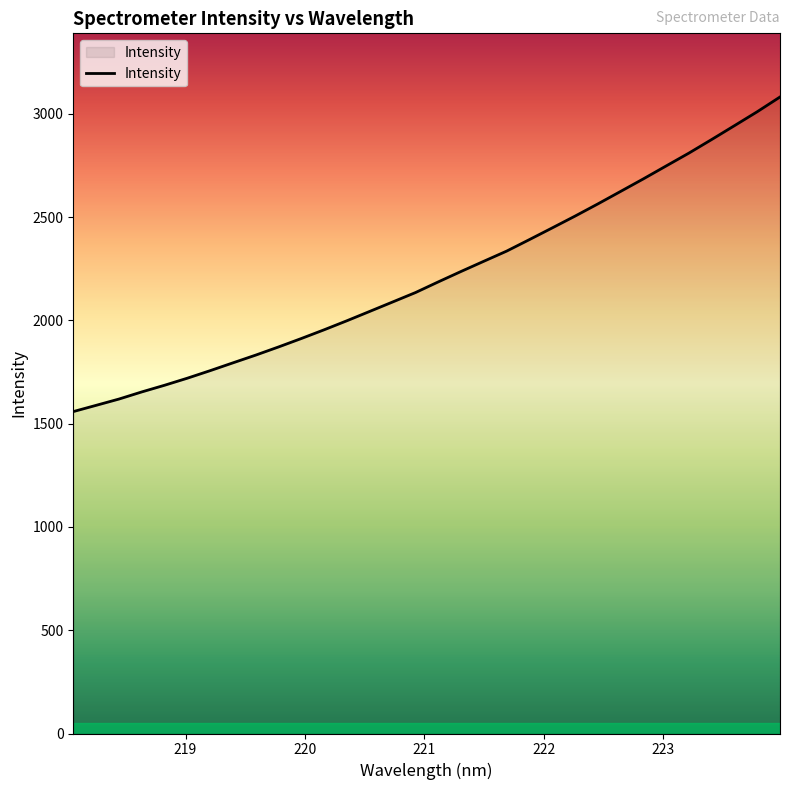

What is the average value?

2217.1